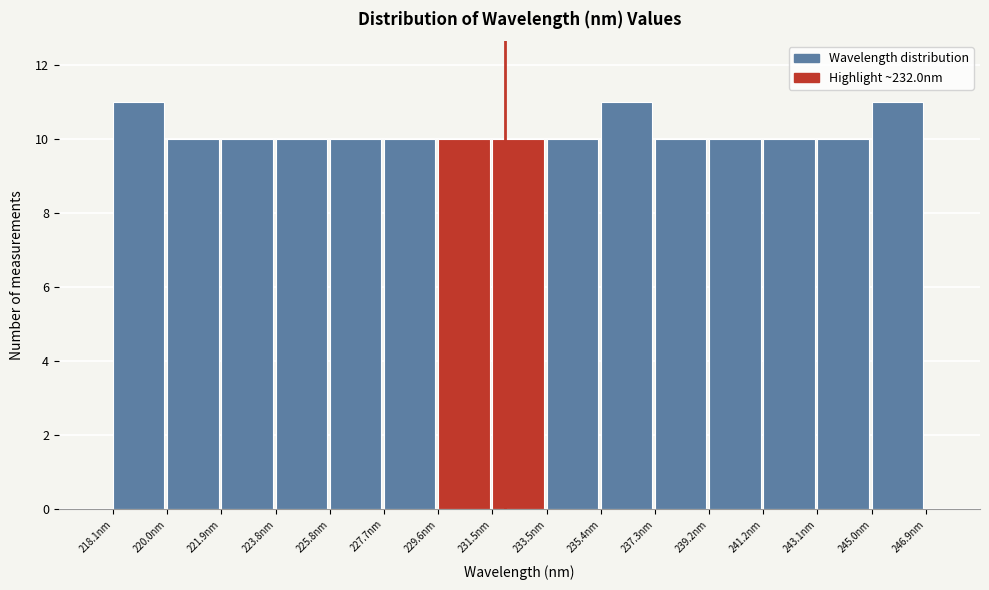

Reading left to right, transcribe this chart: for each bar, give the range it covers on the x-axis and its height. Neither the bar edges nor the heights are printed on the chart, so give them approximately, as read against the axes.

218.0 to 220.0: 11
220.0 to 222.0: 10
222.0 to 223.8: 10
223.8 to 225.8: 10
225.8 to 227.6: 10
227.6 to 229.6: 10
229.6 to 231.6: 10
231.6 to 233.4: 10
233.4 to 235.4: 10
235.4 to 237.4: 11
237.4 to 239.2: 10
239.2 to 241.2: 10
241.2 to 243.0: 10
243.0 to 245.0: 10
245.0 to 247.0: 11